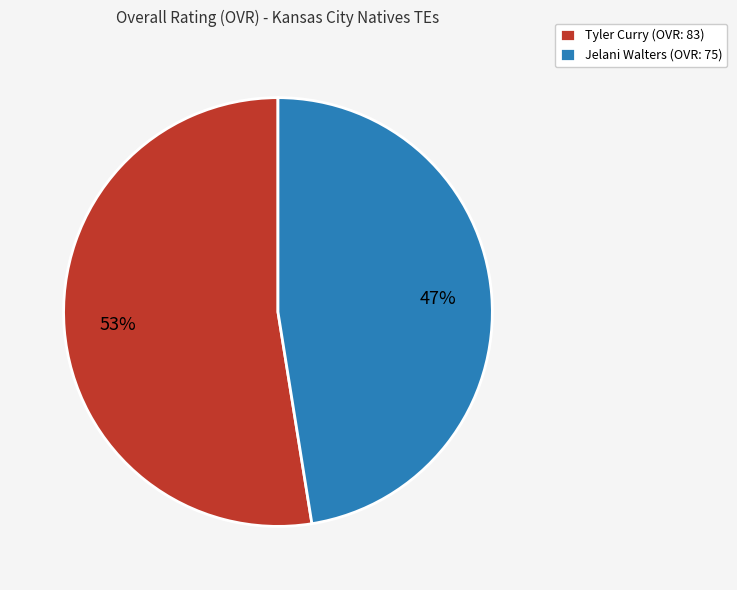

To the nearest percent, what percentage of the pie is Jelani Walters?

47%